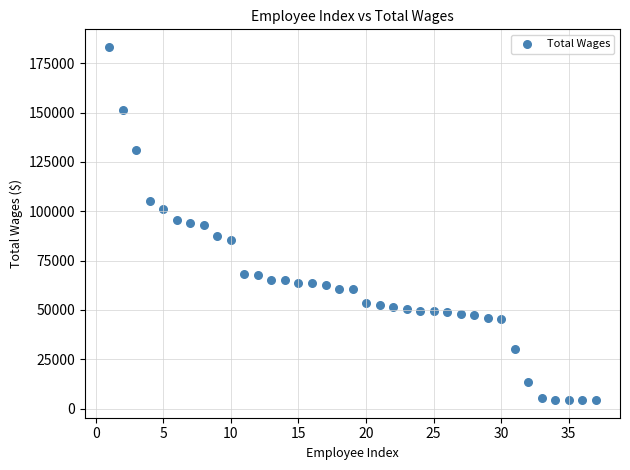

What is the range of X values (max minus min)?

36